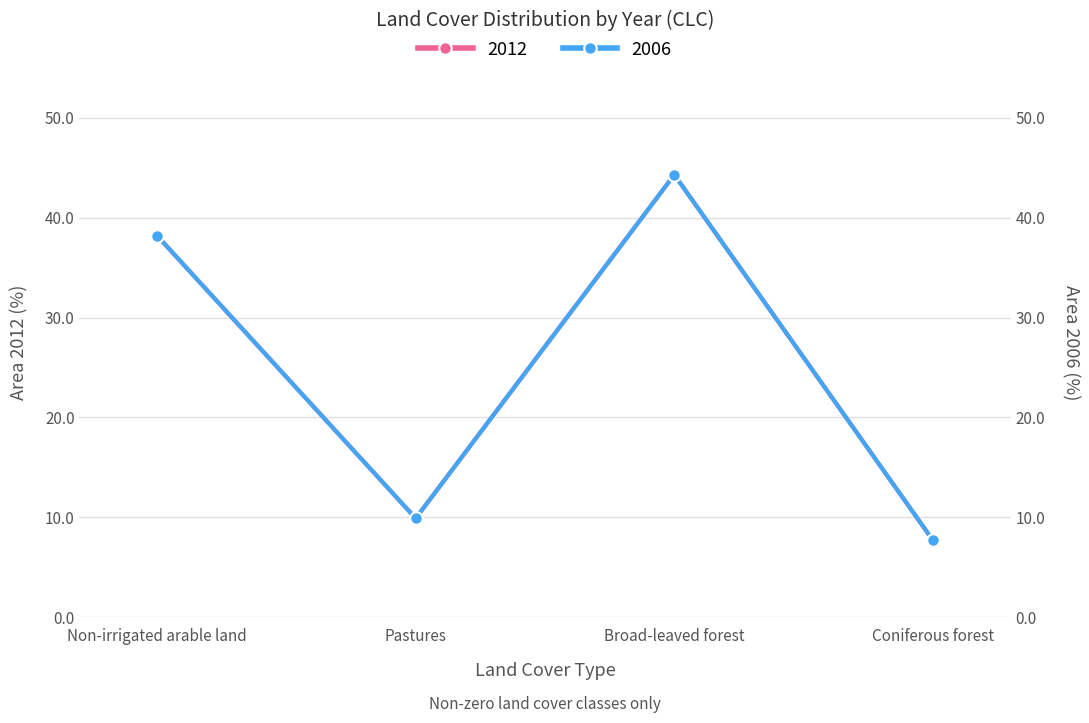

What is the total value across all series at Pastures?

19.8